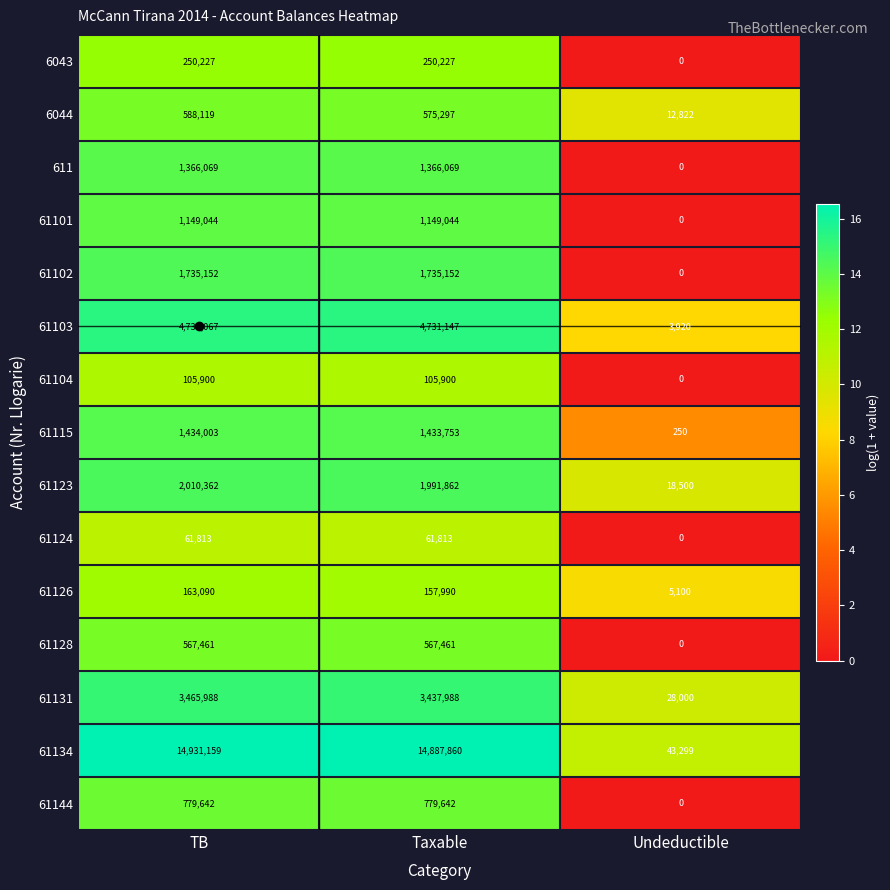

How many values in 61128 are above zero?

2